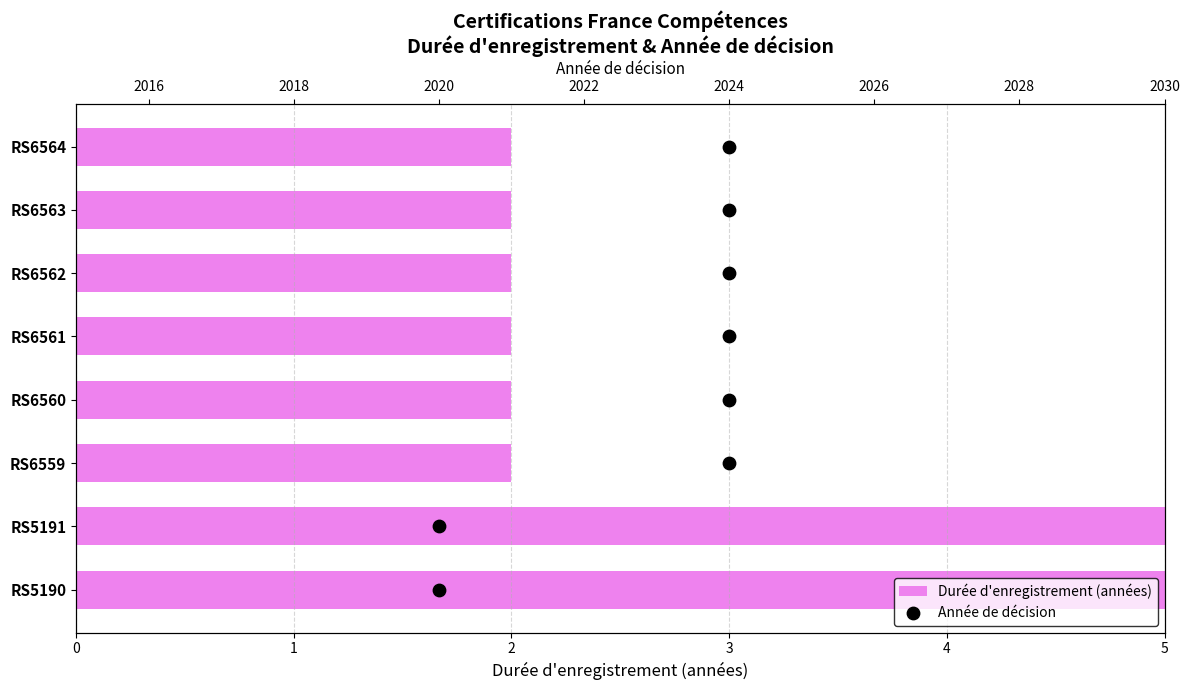

Is the value of Année de décision at 6 greater than the value of Durée d'enregistrement (années) at 7?

Yes